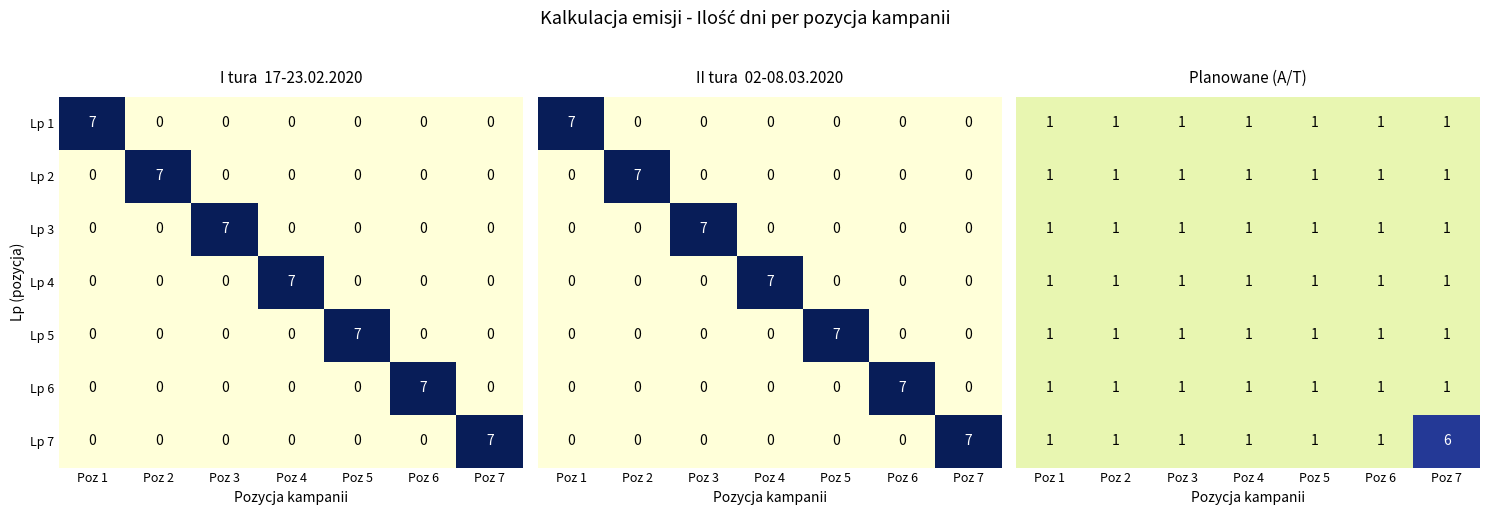

Is the value of Lp 4 at Poz 4 greater than the value of Lp 3 at Poz 5?

Yes